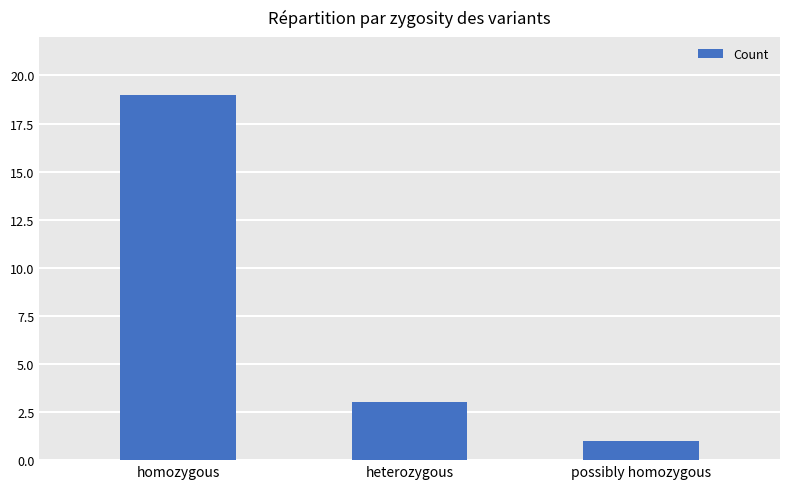

At which category does the chart reach its peak across all series?

homozygous